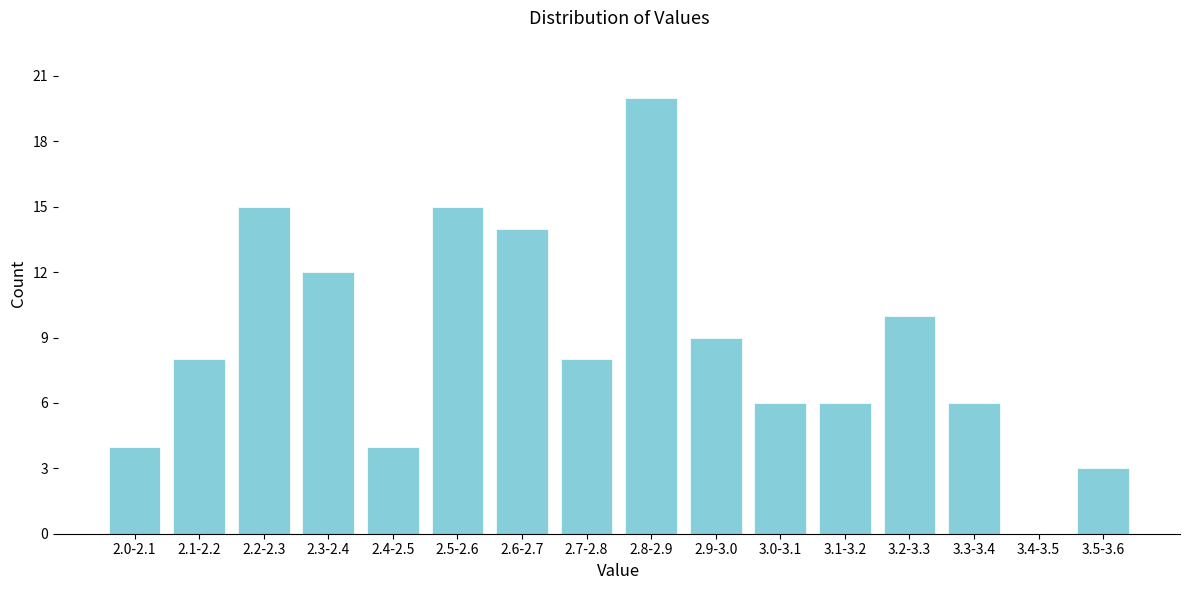

Reading left to right, what are all the values shown in this chart?

2.0-2.1=4	2.1-2.2=8	2.2-2.3=15	2.3-2.4=12	2.4-2.5=4	2.5-2.6=15	2.6-2.7=14	2.7-2.8=8	2.8-2.9=20	2.9-3.0=9	3.0-3.1=6	3.1-3.2=6	3.2-3.3=10	3.3-3.4=6	3.4-3.5=0	3.5-3.6=3